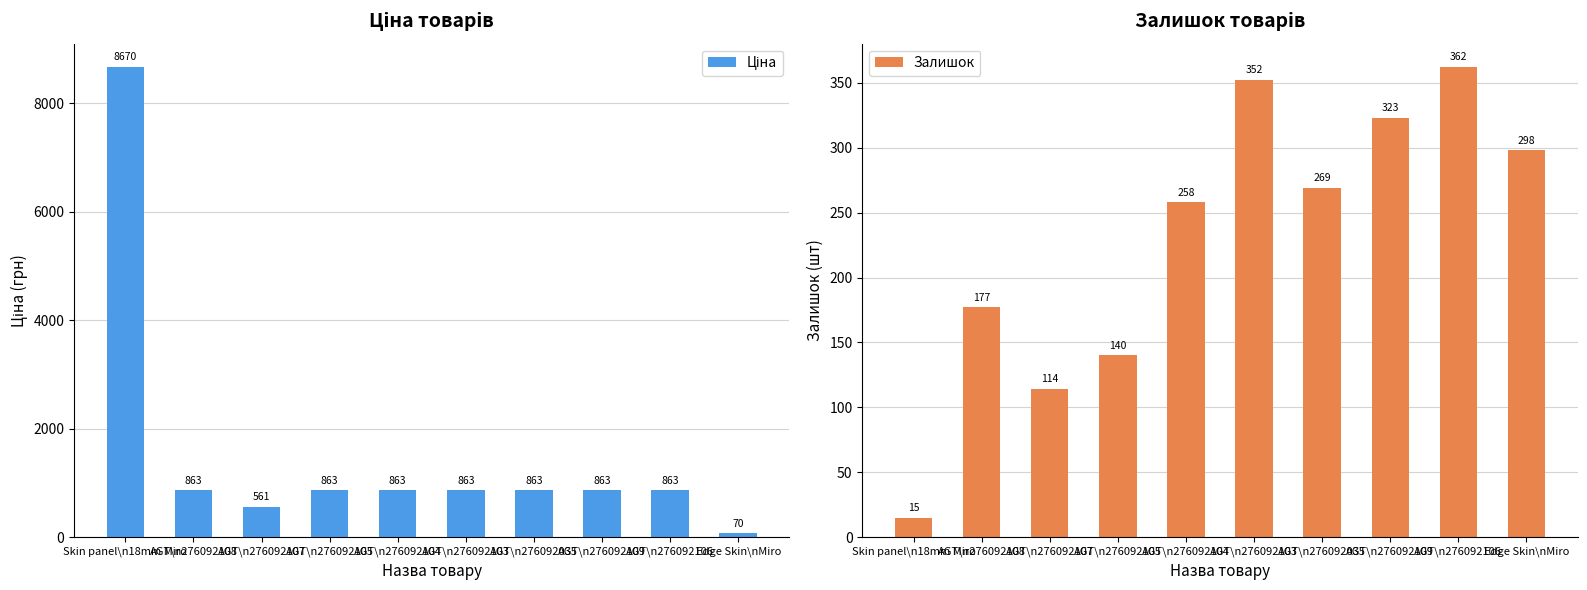

Rank the series at AGT\n276092109 from highest to lowest value.

Ціна, Залишок